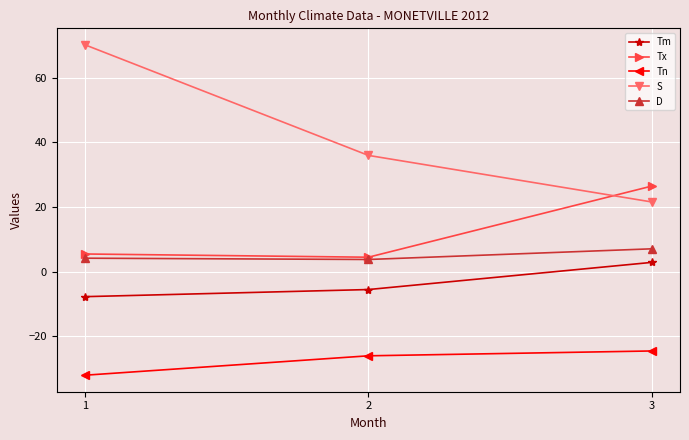

What is the total value across all series at 3?

33.6